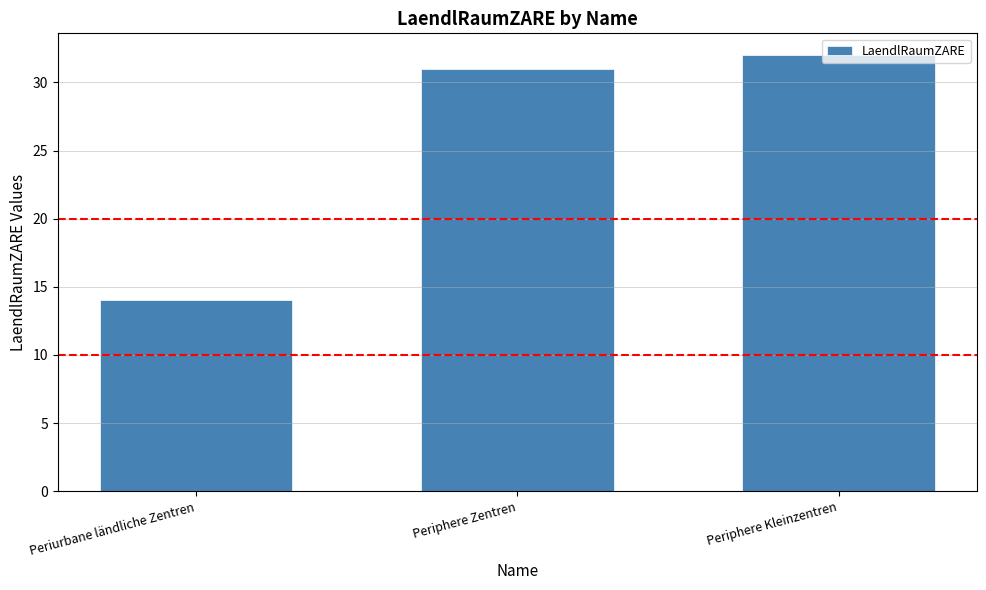

List the labels in order of value, largest first.

Periphere Kleinzentren, Periphere Zentren, Periurbane ländliche Zentren